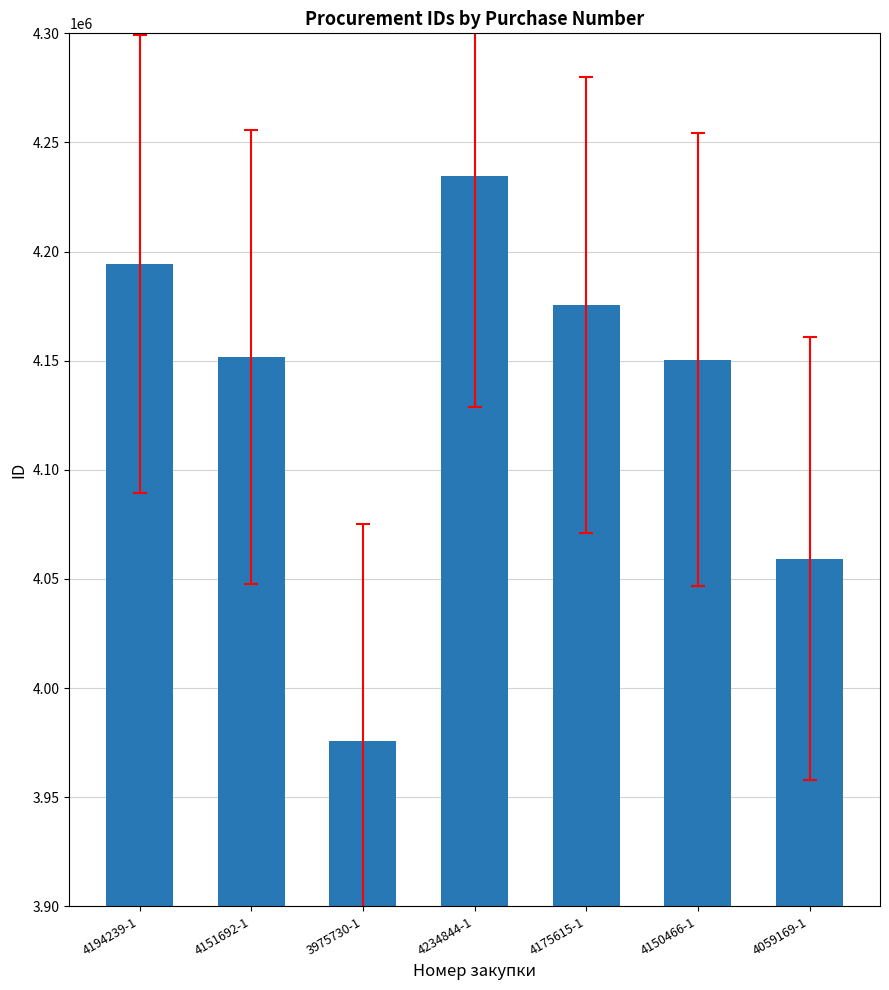

Which category has the highest value across all series?

4234844-1